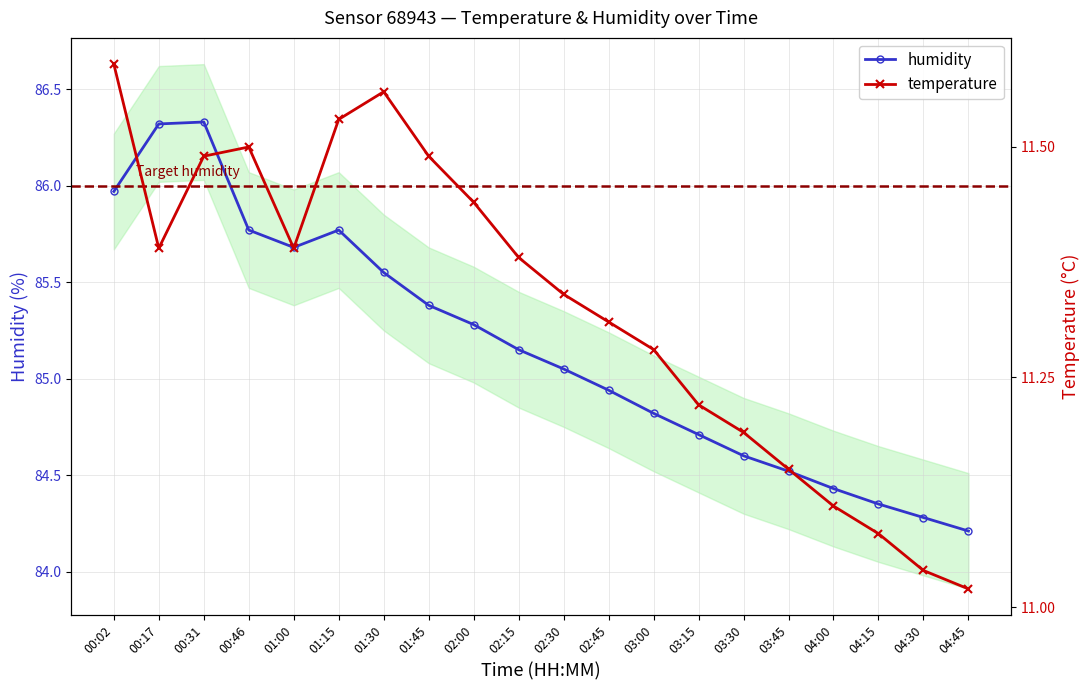

True or false: temperature and humidity intersect in this chart.

False